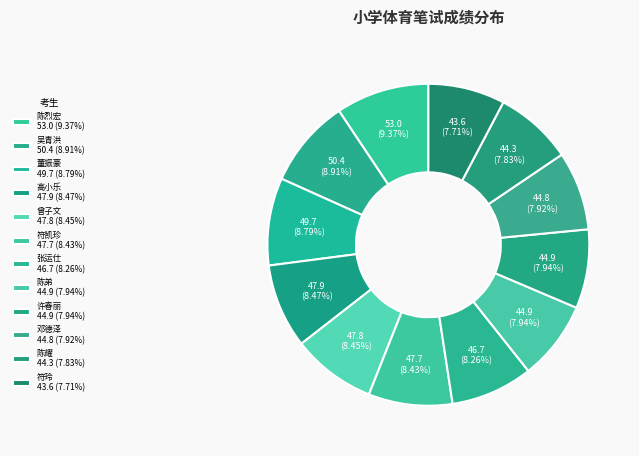

Count the number of slices in the pie.

12